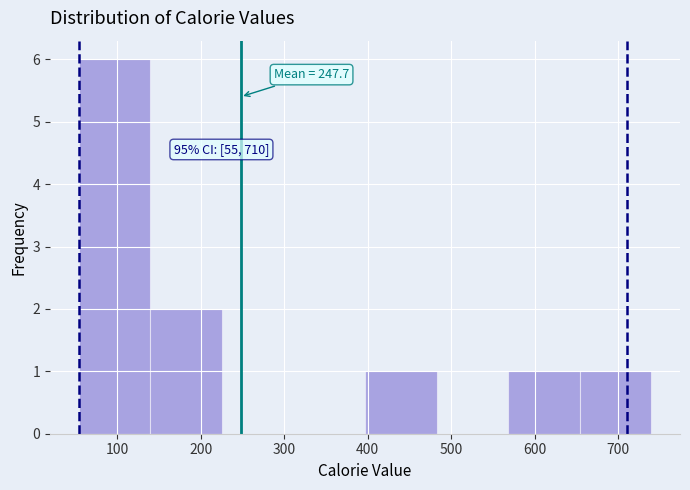

Over which range of the x-axis is the bar tallest?

50 to 140